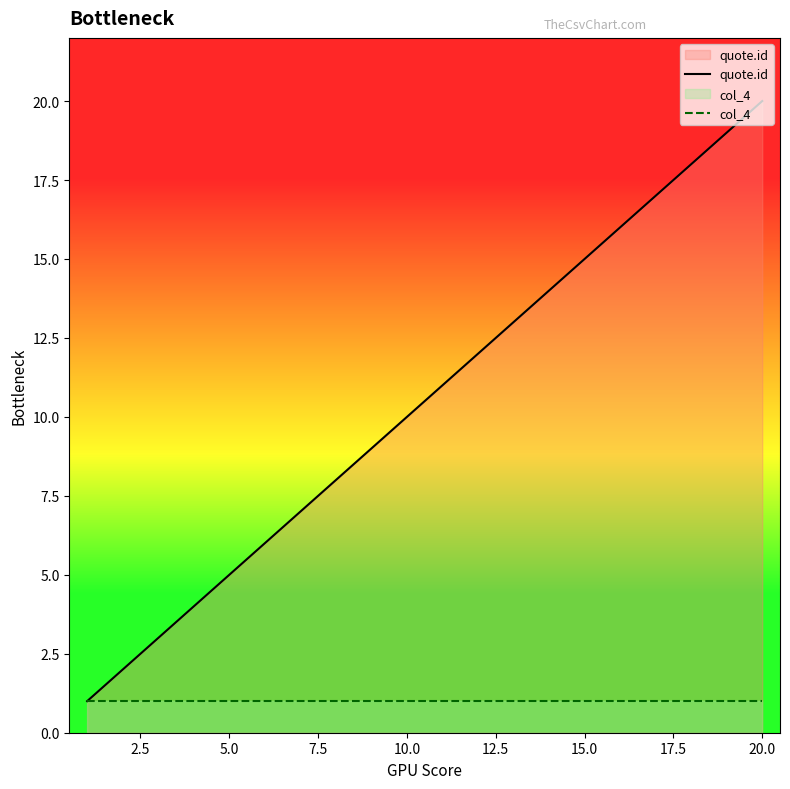

What is the lowest value of the quote.id series?

1